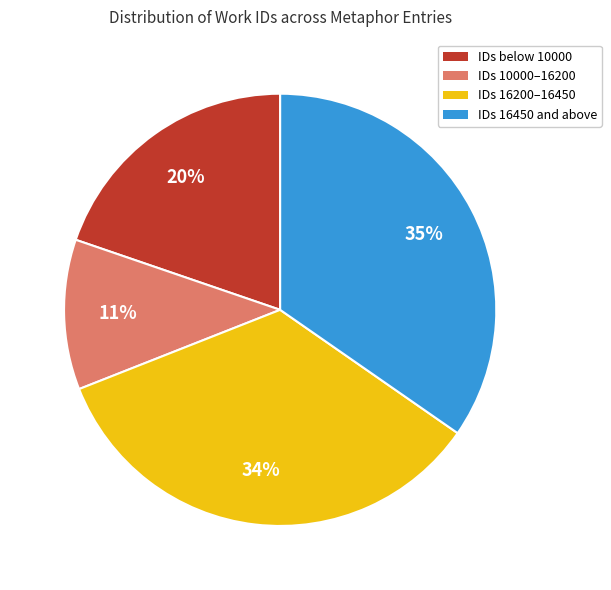

Which slice is the smallest?

IDs 10000–16200